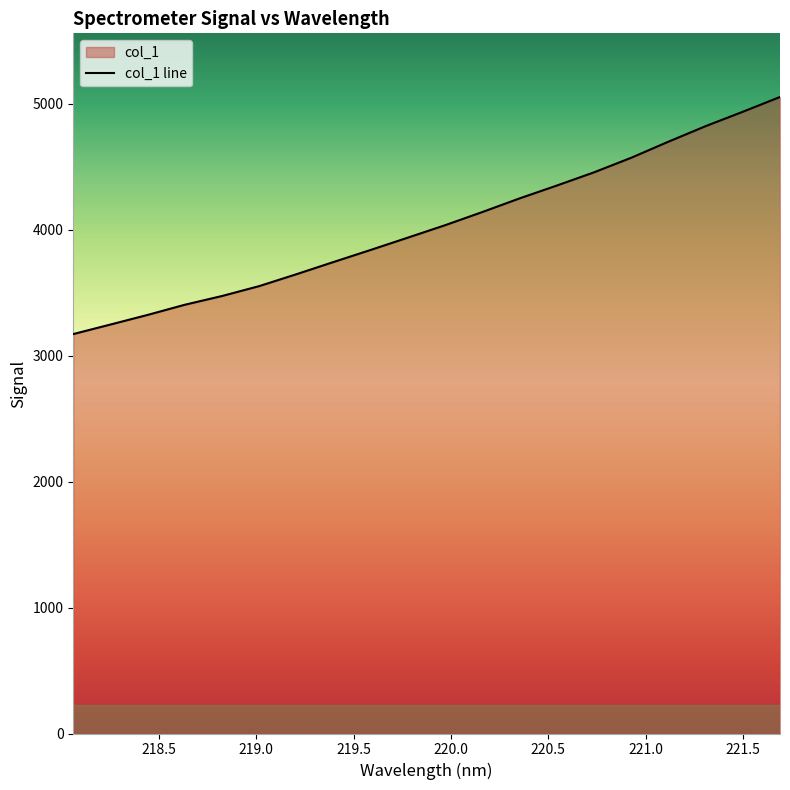

How many lines are shown in the chart?

1